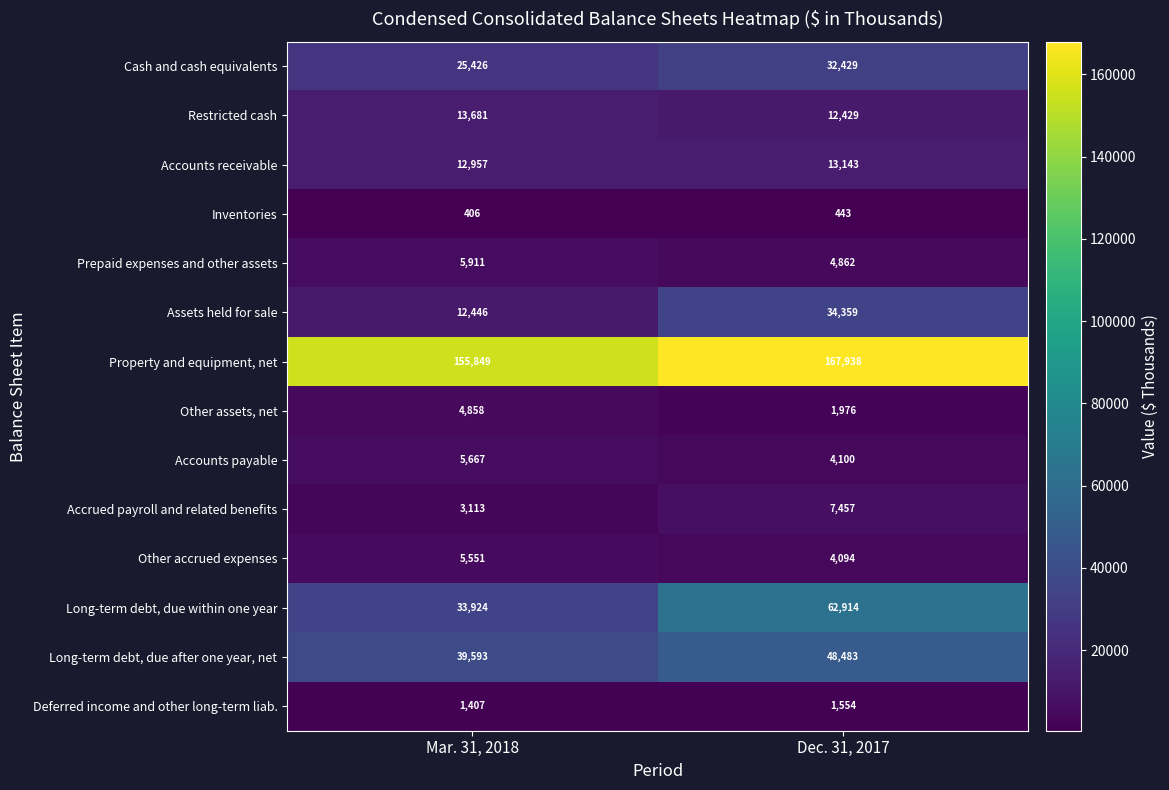

At how many categories does at least one series exceed 58394?

2